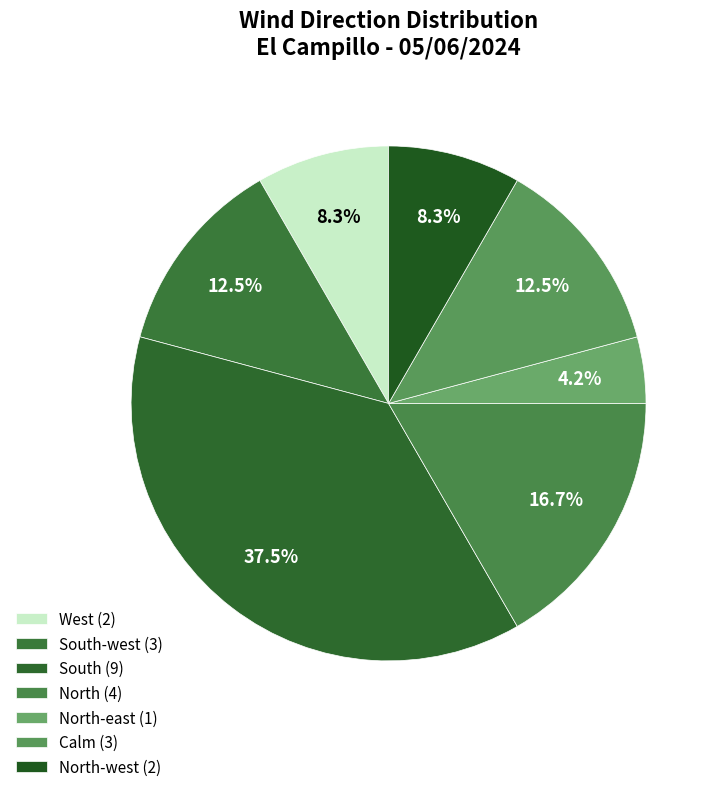

How many slices are in this pie chart?

7